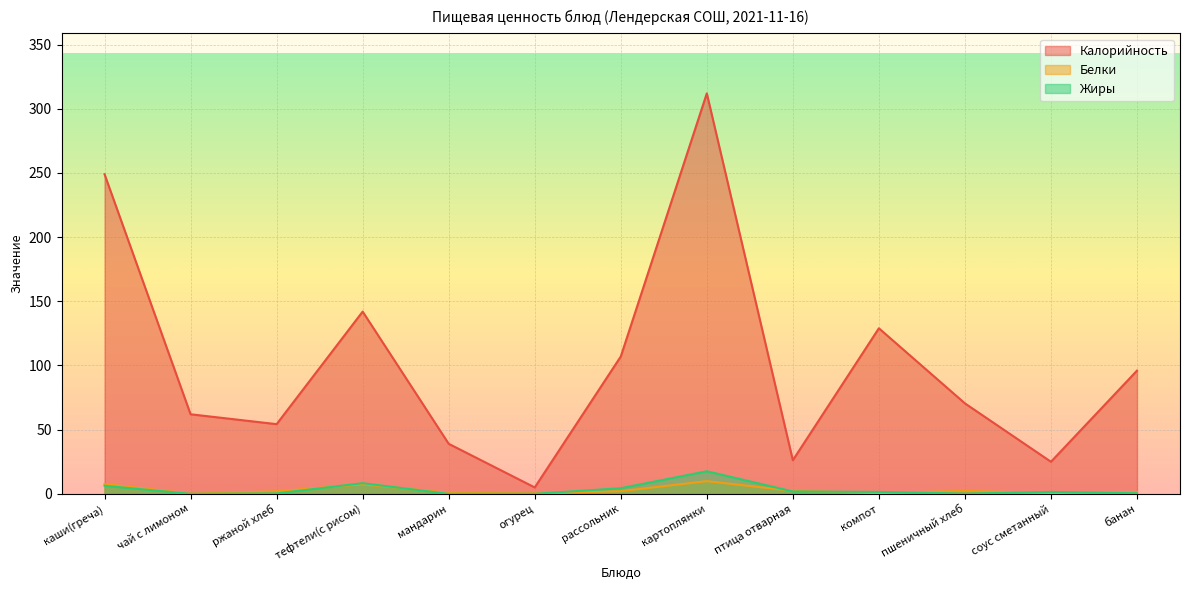

Where does the Жиры series first go above 1?

каши(греча)